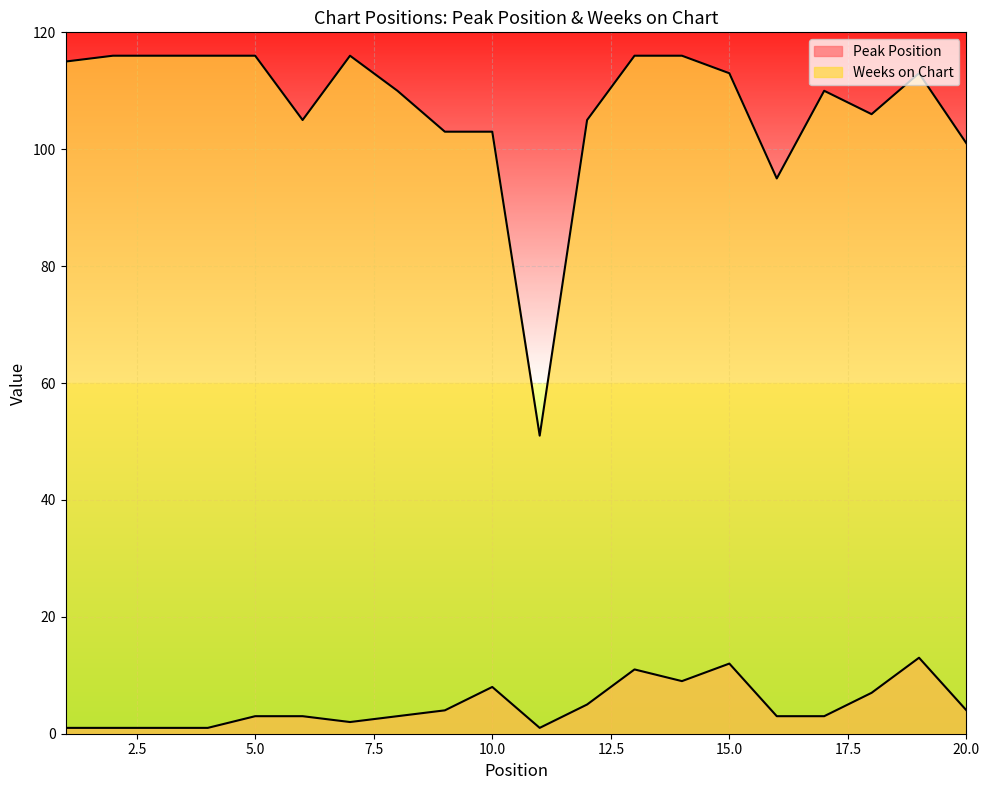

What is the minimum value shown in the chart?

1